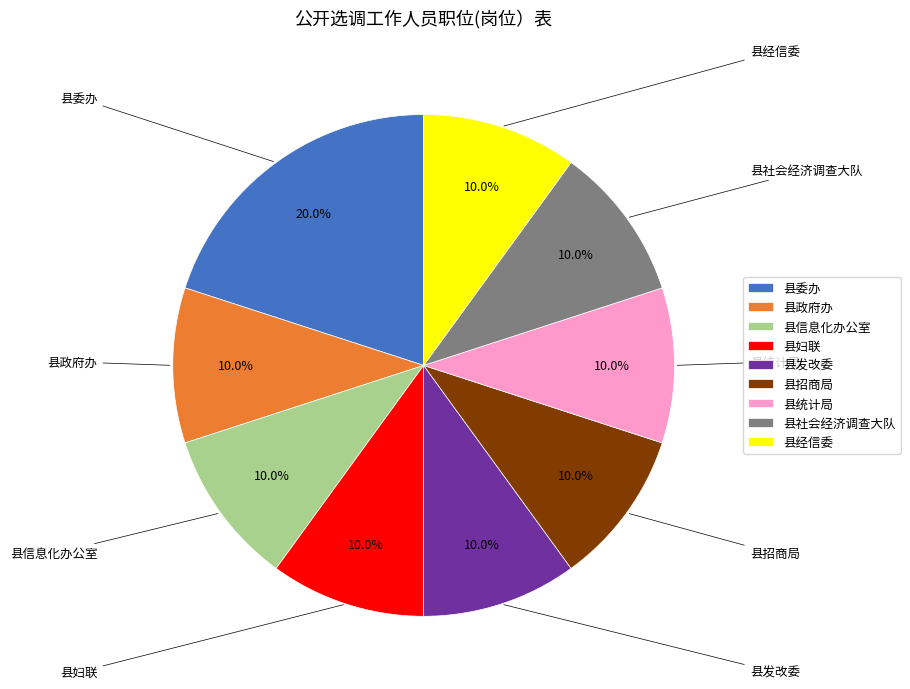

To the nearest percent, what is the average slice percentage?

11%